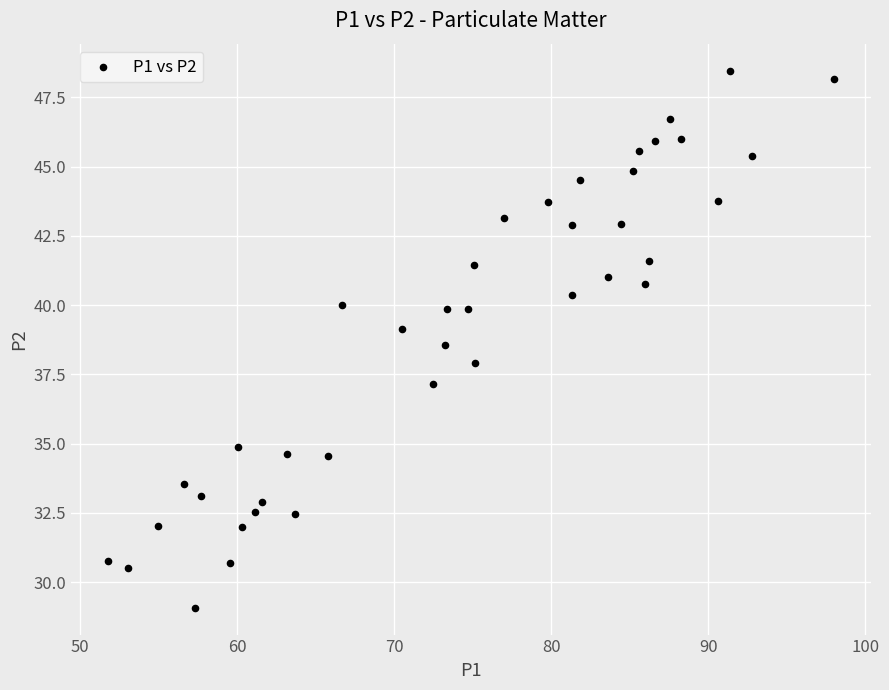

What is the range of Y values (max minus min)?

19.4